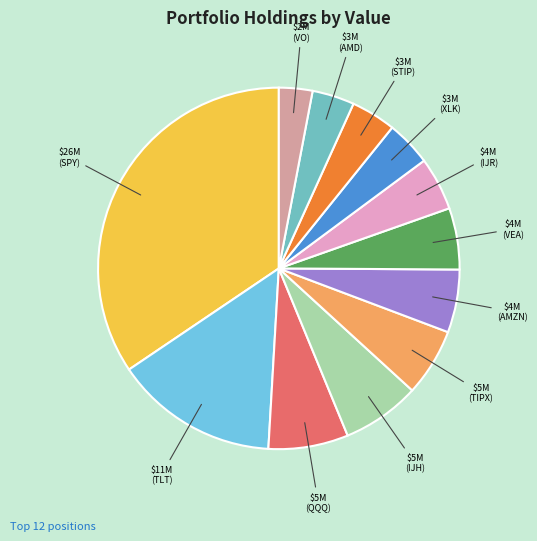

Which slice is the smallest?

VO